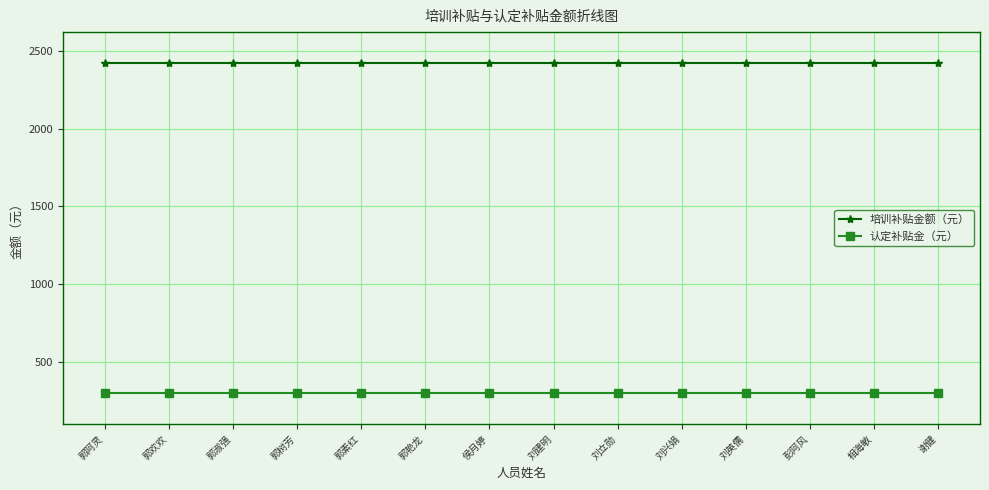

What are all the series names shown in the legend?

培训补贴金额（元）, 认定补贴金（元）